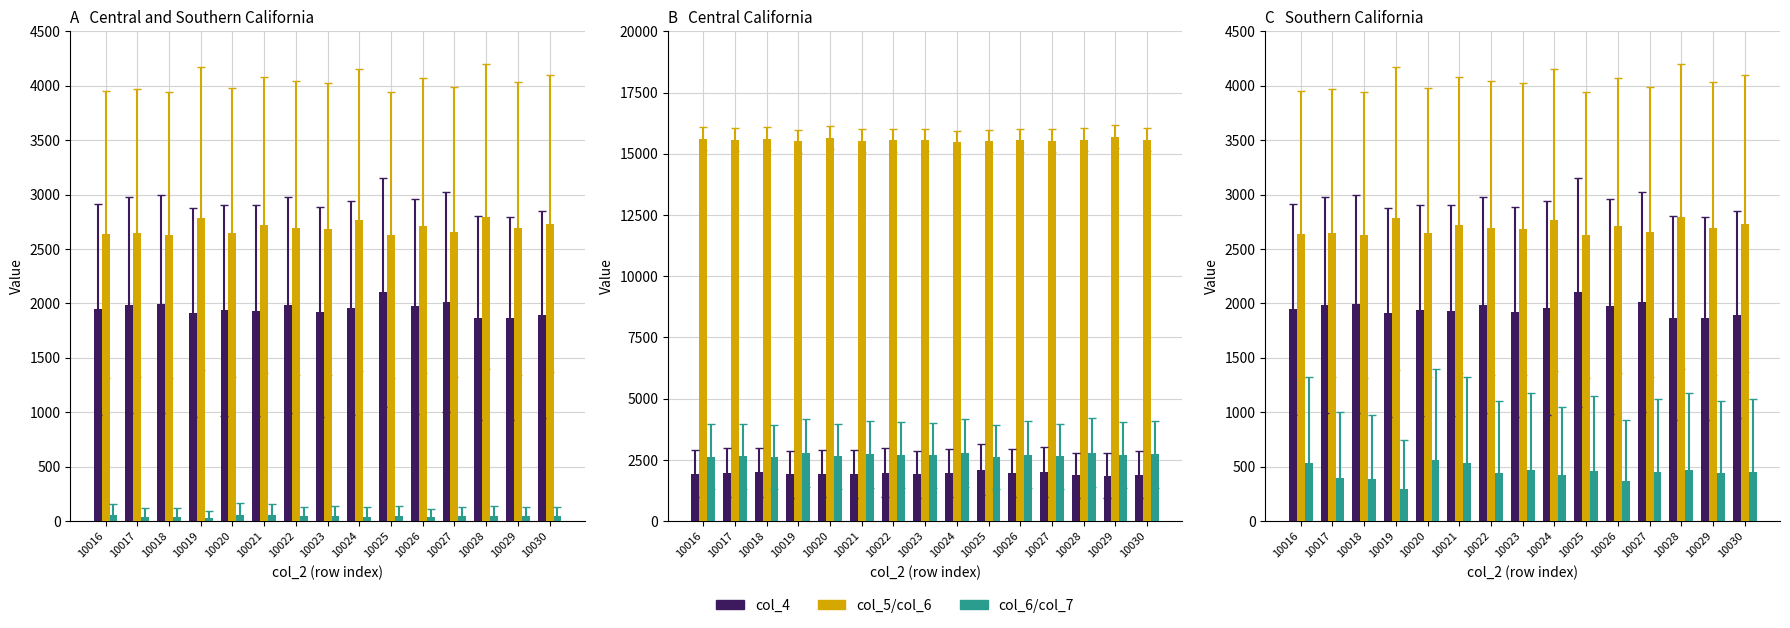

Rank the categories by col_4 value from lowest to highest.

10029, 10028, 10030, 10019, 10023, 10021, 10020, 10016, 10024, 10026, 10017, 10022, 10018, 10027, 10025